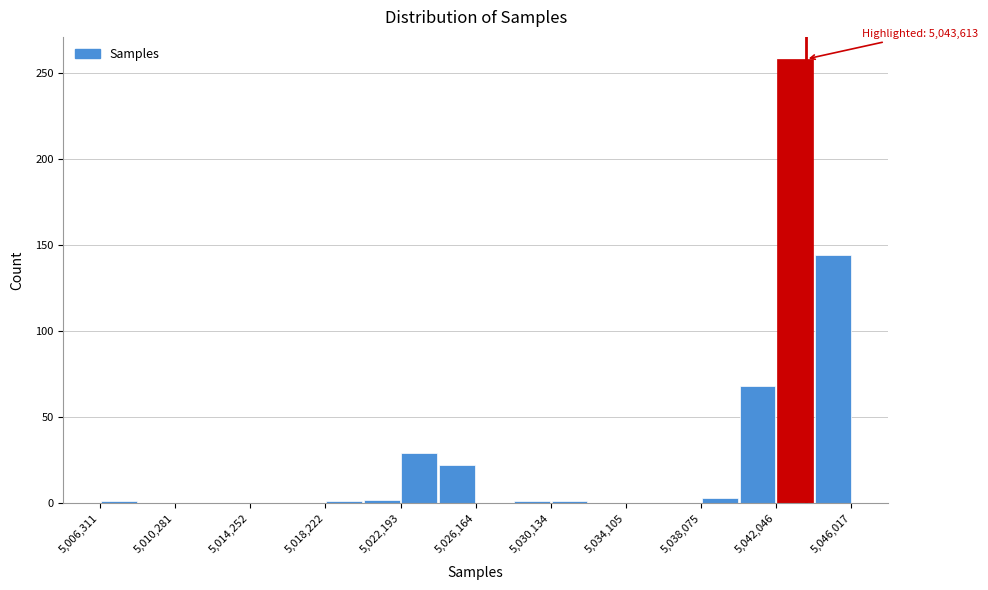

Read against the x-axis, roughly where is the centre of the tallest bar?

5043000